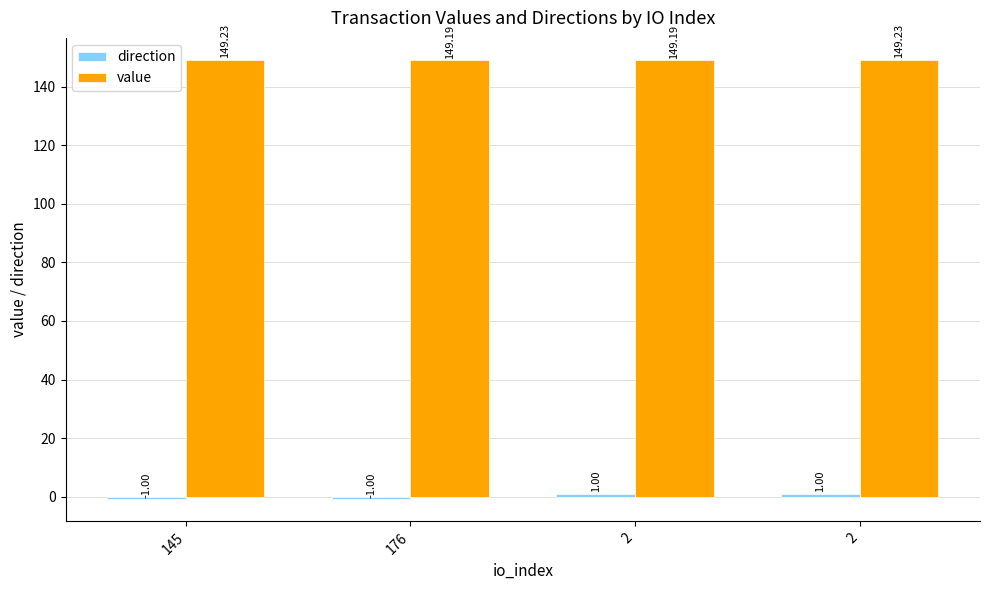

How many groups of bars are there?

4